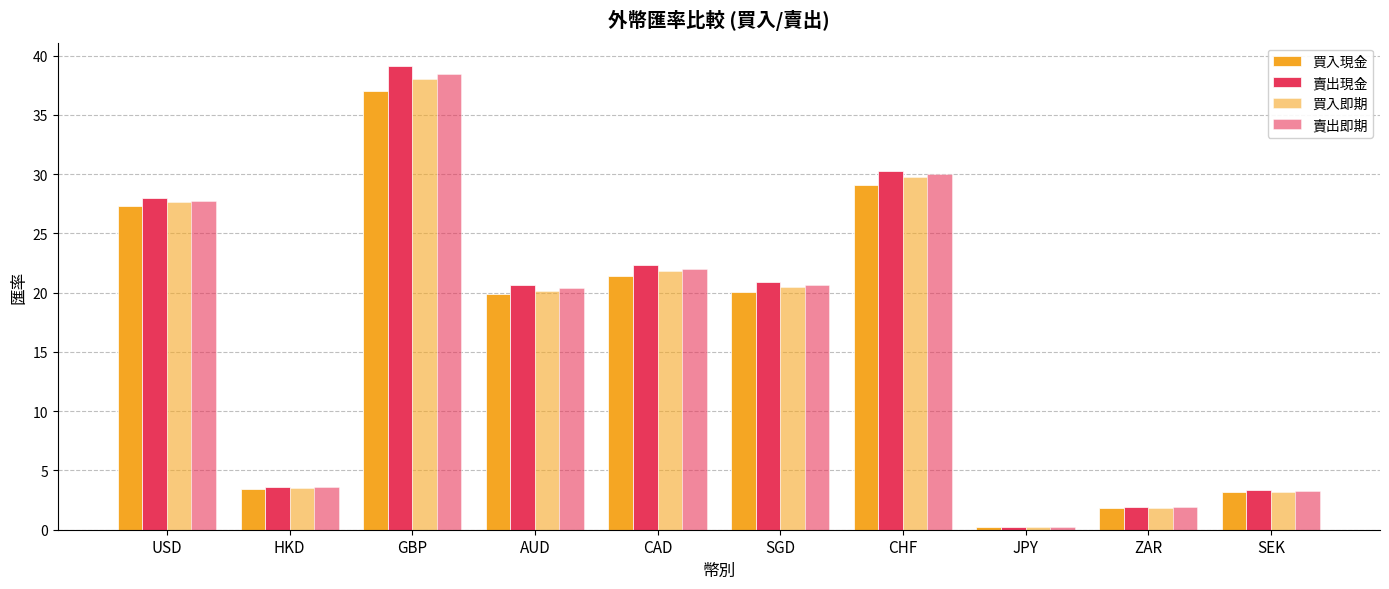

Which label corresponds to the smallest value in the chart?

JPY